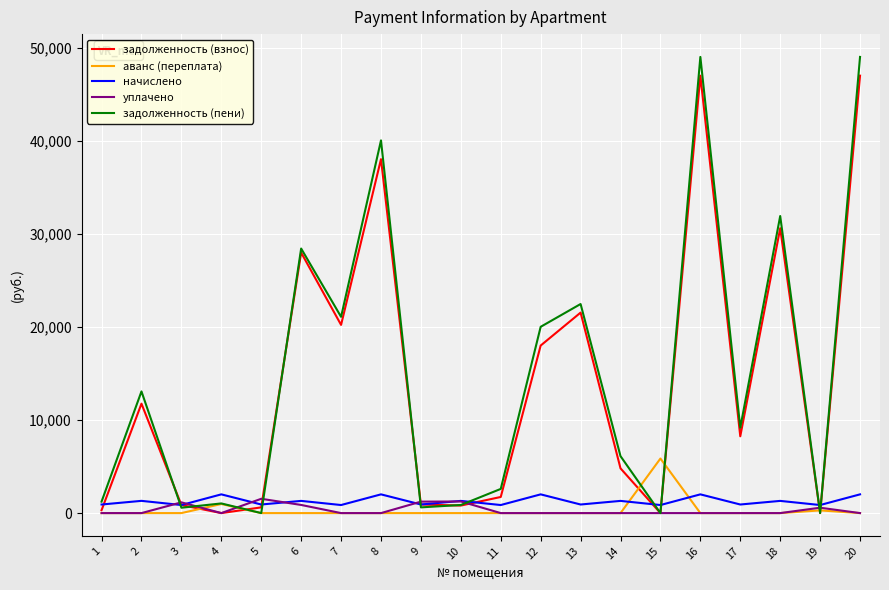

What is the greatest value displayed?

48997.2